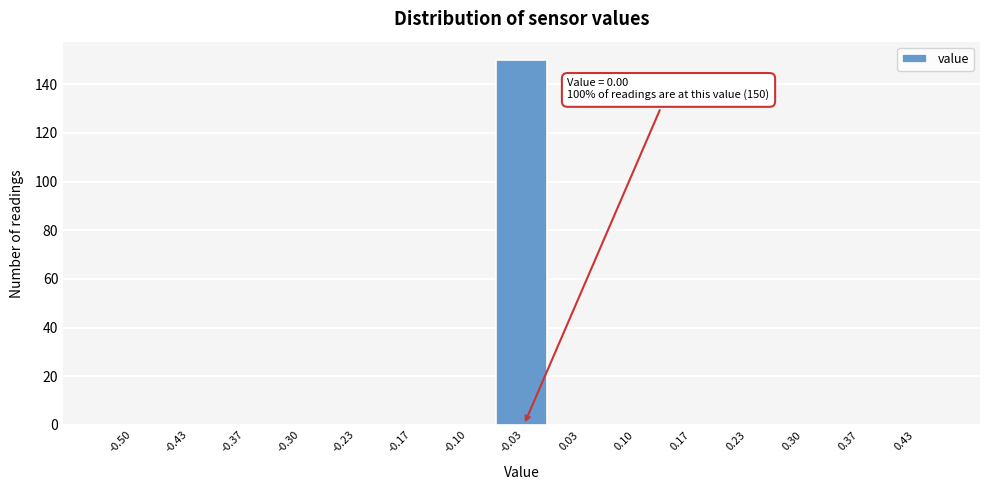

Reading left to right, transcribe all the data shown in this chart.

-0.50=0	-0.43=0	-0.37=0	-0.30=0	-0.23=0	-0.17=0	-0.10=0	-0.03=150	0.03=0	0.10=0	0.17=0	0.23=0	0.30=0	0.37=0	0.43=0